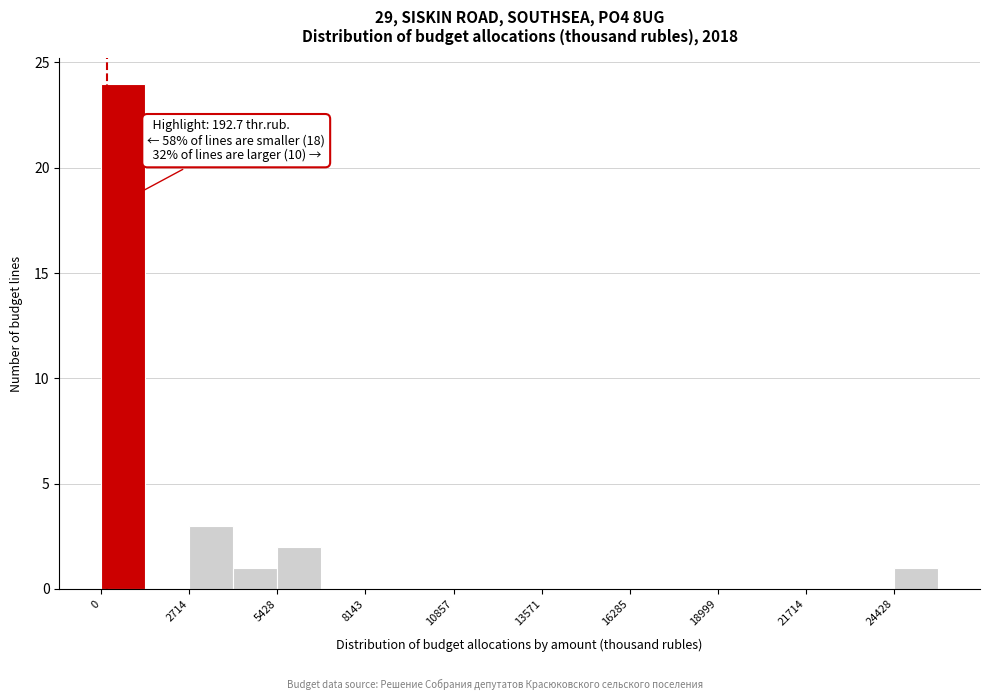

Around what value on the x-axis is the tallest bar? Give the approximate position of its centre, as read against the axis.

500